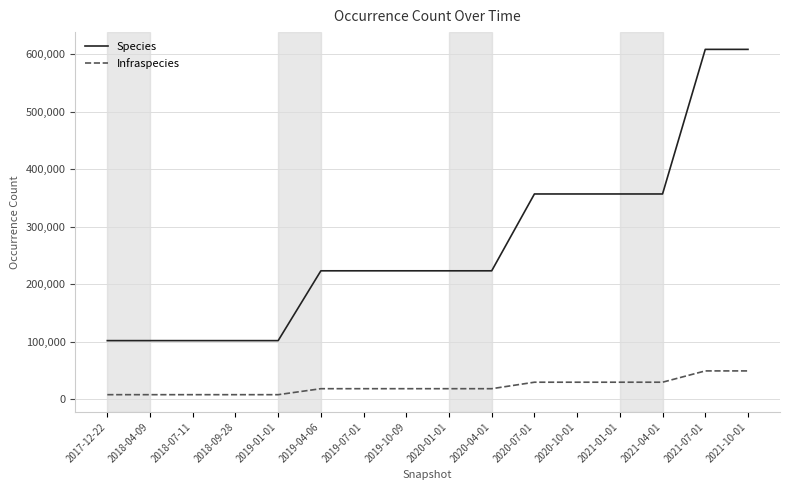

What are all the series names shown in the legend?

Species, Infraspecies